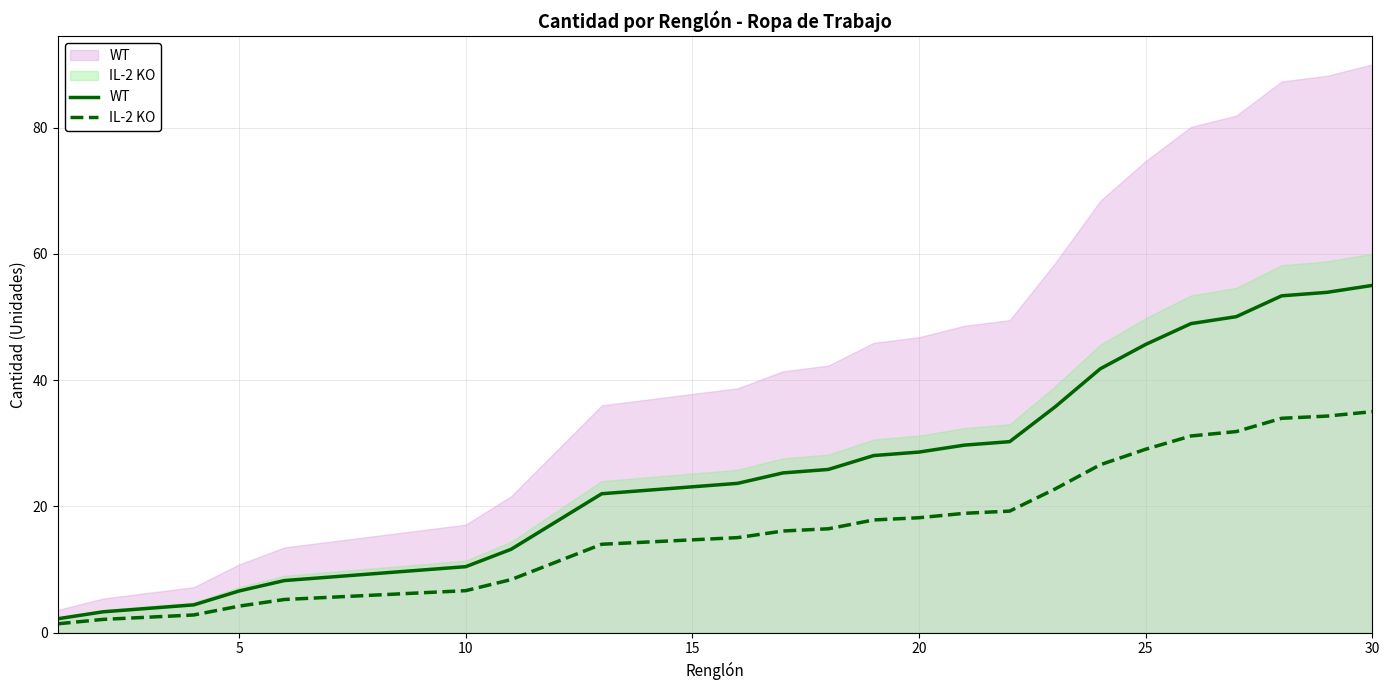

What is the value of the WT point at the 19th from the left?

28.1